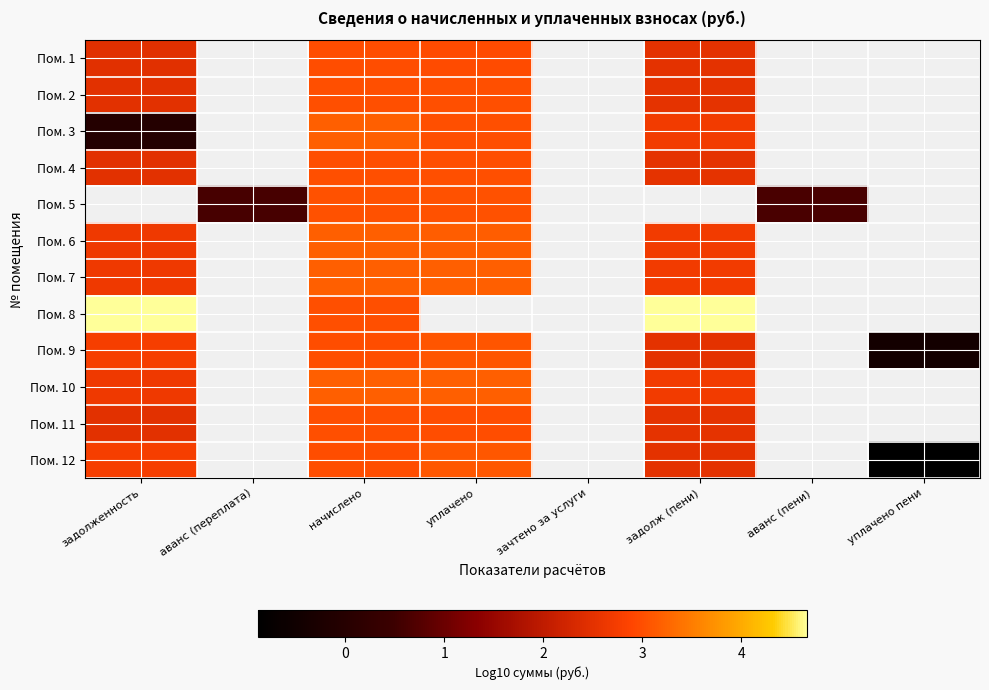

How many series are shown in this chart?

12